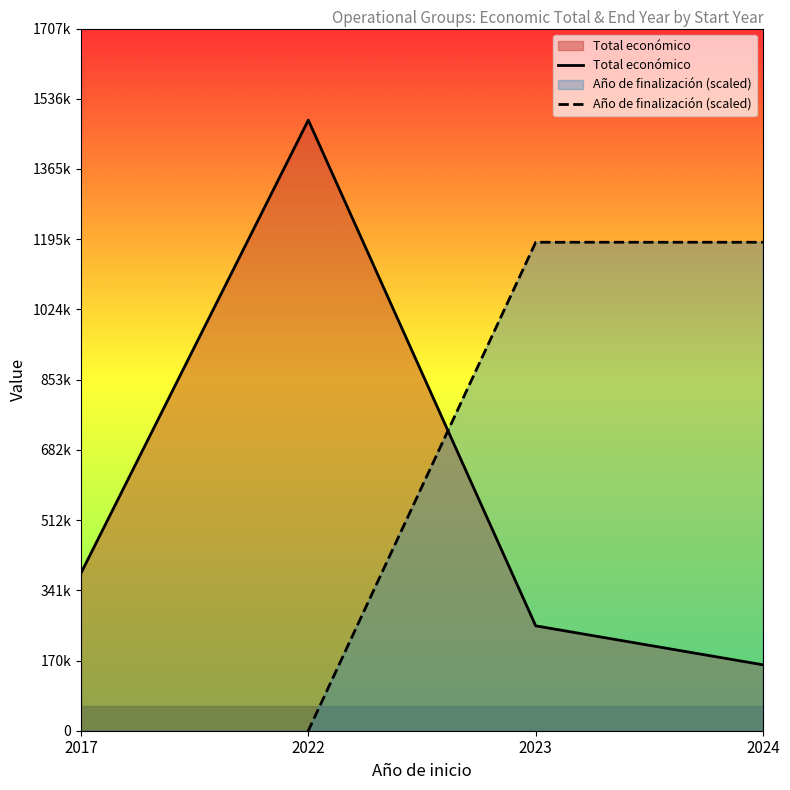

List the series in order of their overall mean, highest first.

Total económico, Año de finalización (scaled)